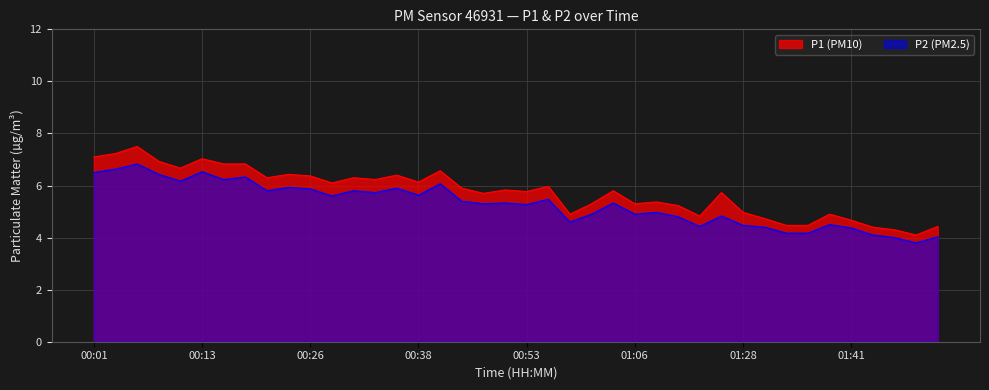

How many values in the P1 series are below 5?

12